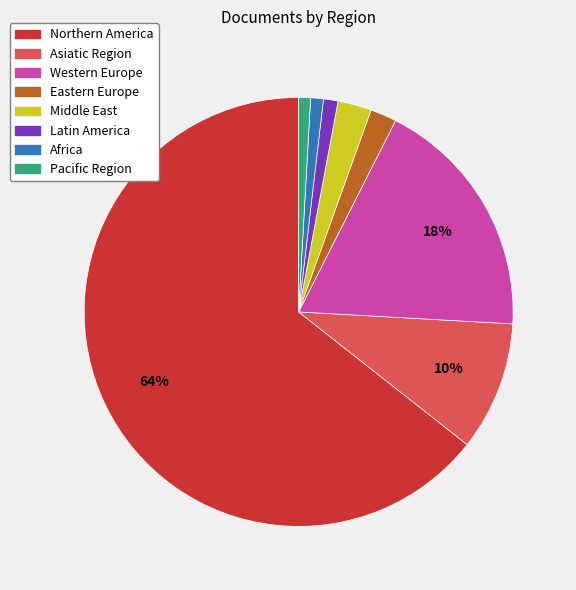

What is the largest slice in the pie chart?

Northern America